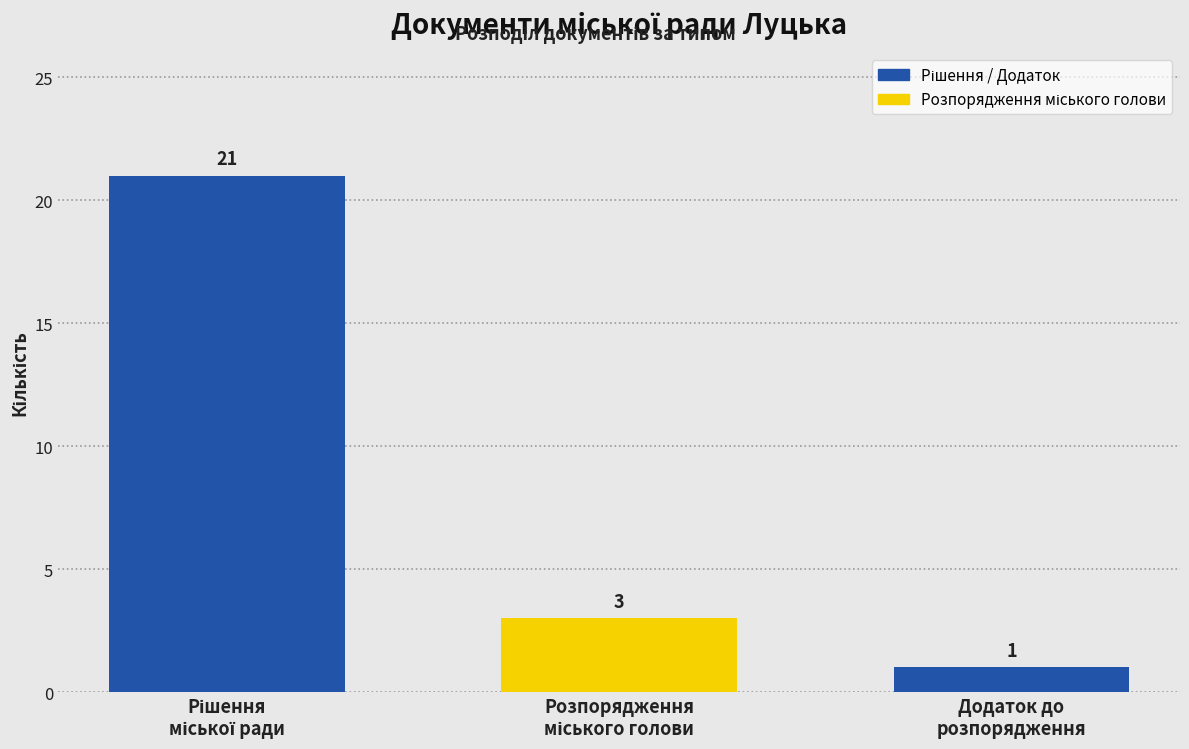

Are the bars grouped side by side (vs. stacked)?

No